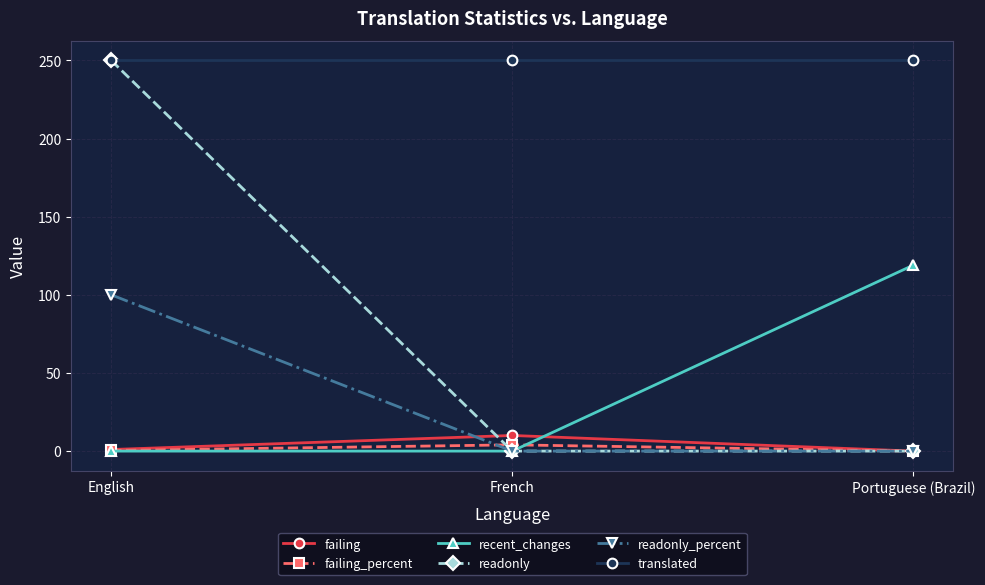

At which label does readonly reach its peak?

English